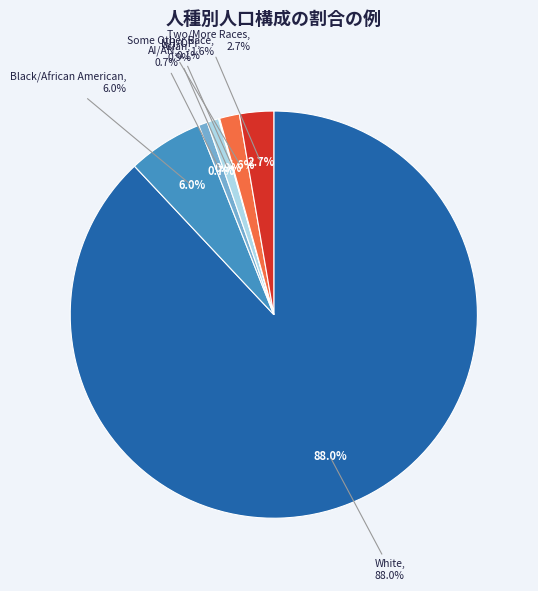

Which category has the biggest portion of the pie?

White alone